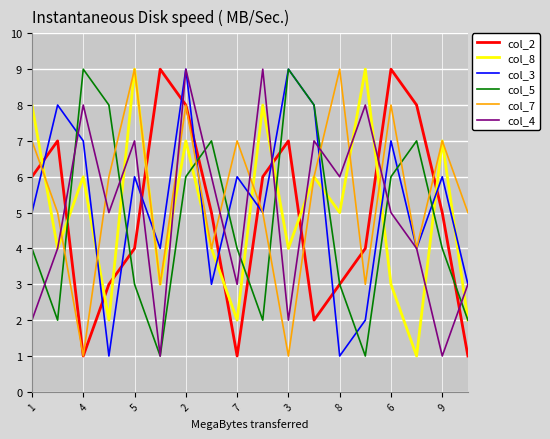

True or false: col_8 has more than 2 interior local peaks.

True